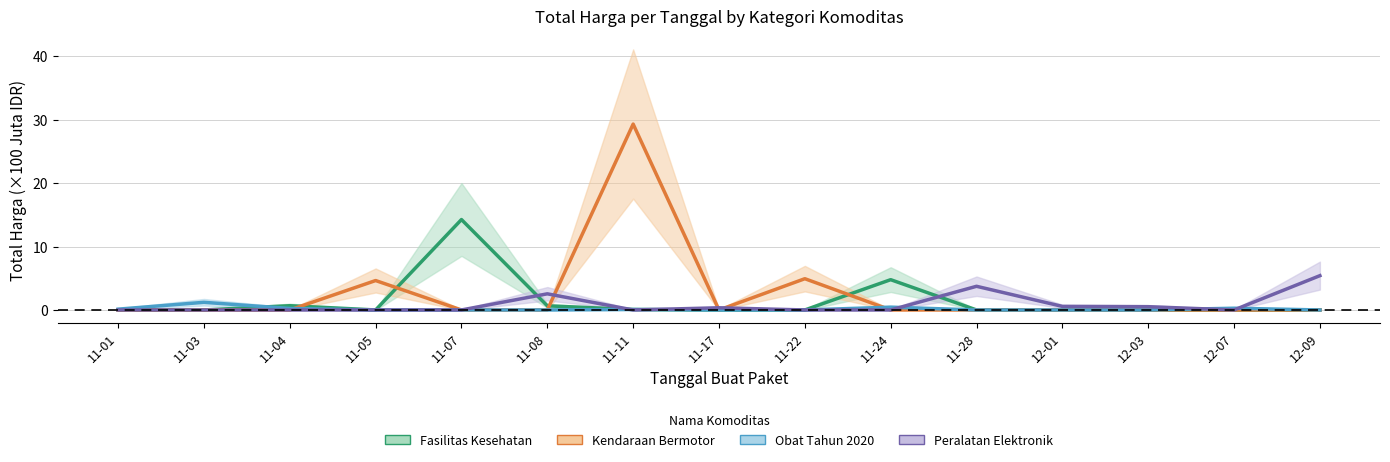

Which series has the largest range (max minus min)?

Kendaraan Bermotor